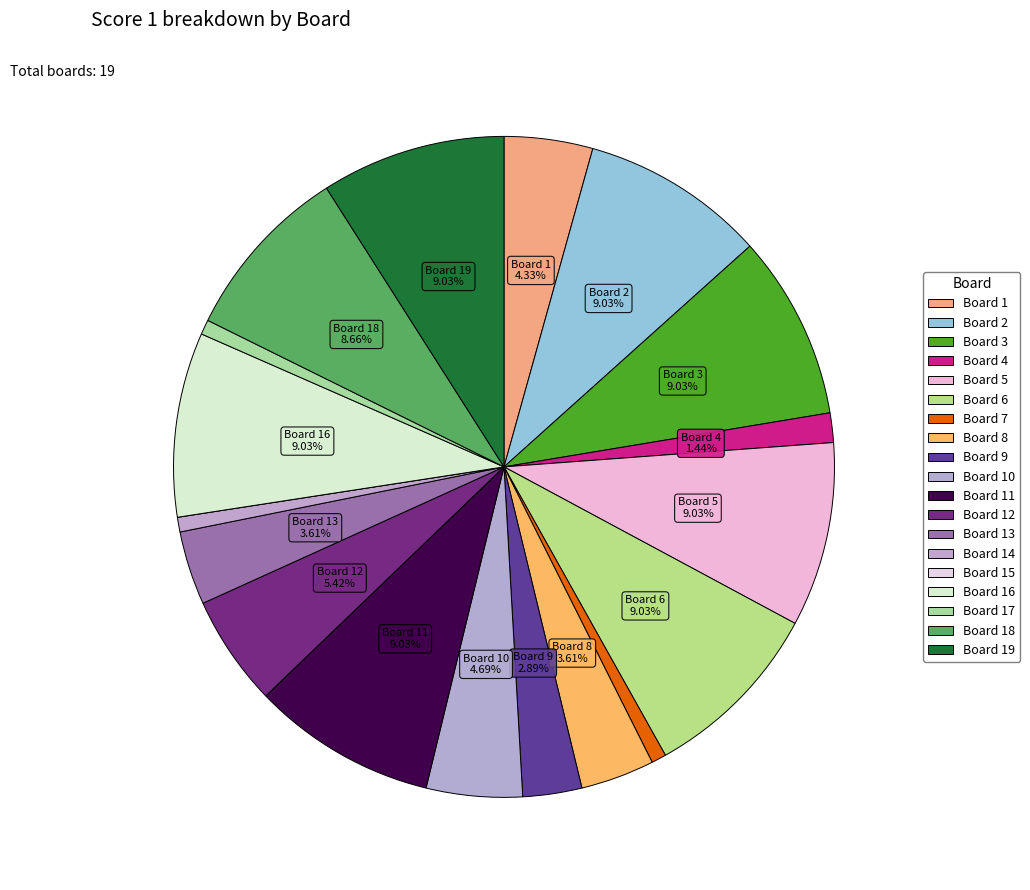

What percentage is the Board 4 slice, to the nearest percent?

1%